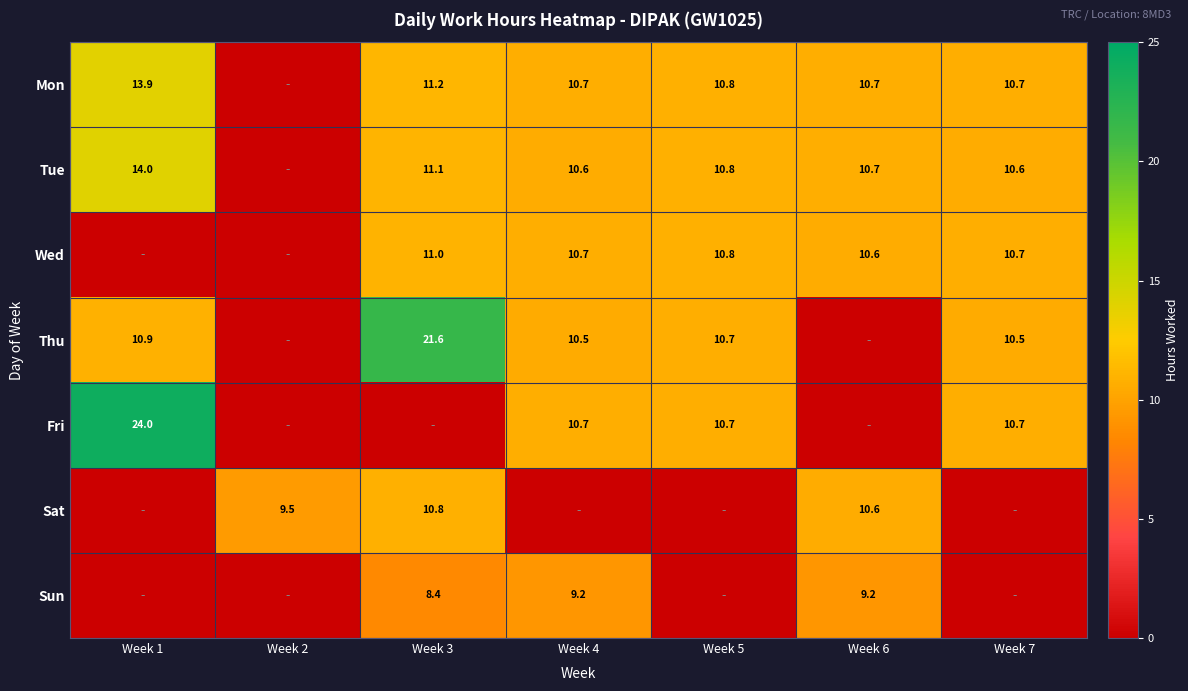

Is the value of Sun at Week 3 greater than the value of Mon at Week 7?

No